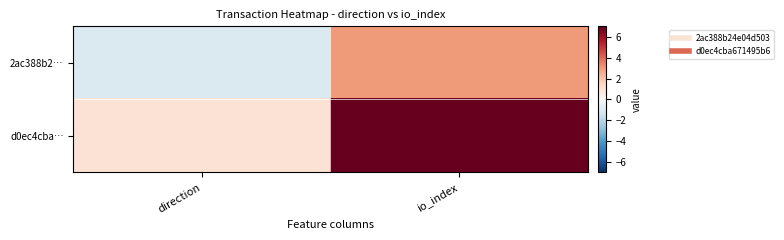

Reading left to right, transcribe all the data shown in this chart.

2ac388b2…: direction=-1	io_index=3
d0ec4cba…: direction=1	io_index=7